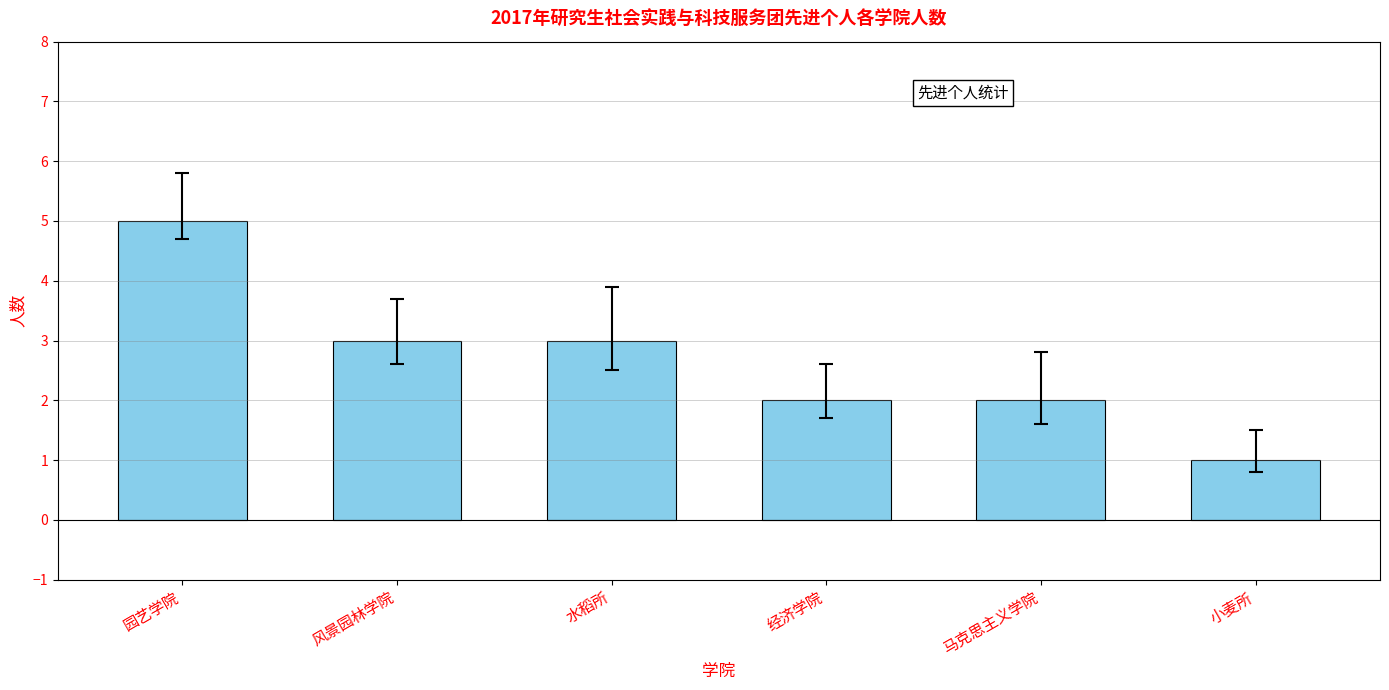

What position from the left is 园艺学院?

1